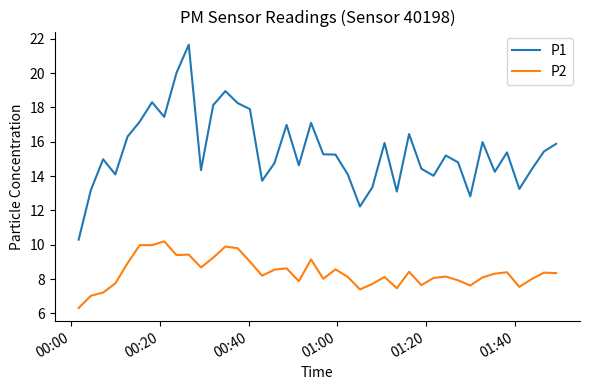

True or false: P2 and P1 intersect in this chart.

False